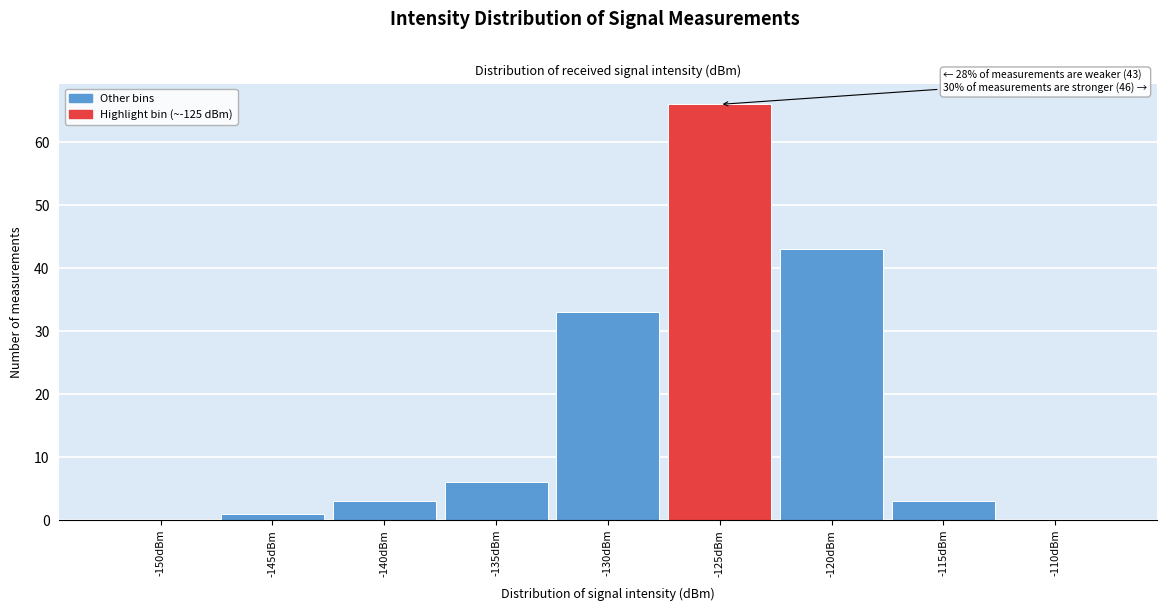

Reading left to right, extract all data points from this chart.

-150dBm=0	-145dBm=1	-140dBm=3	-135dBm=6	-130dBm=33	-125dBm=66	-120dBm=43	-115dBm=3	-110dBm=0